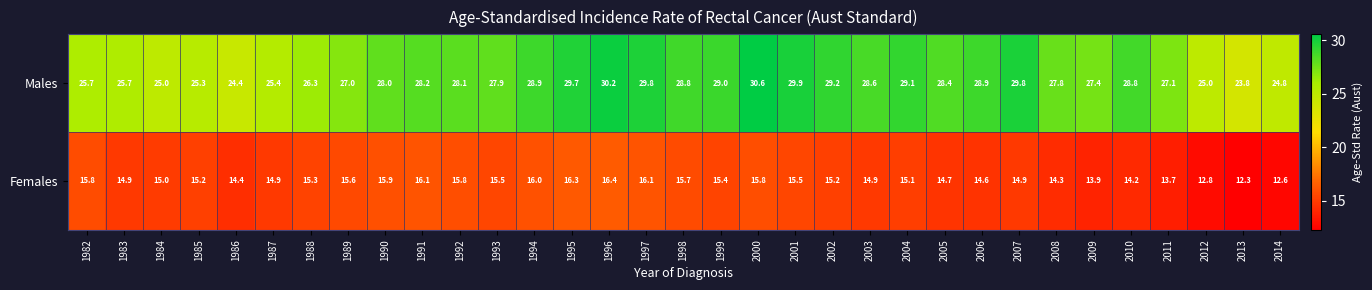

Read the Males value at 2014.

24.8